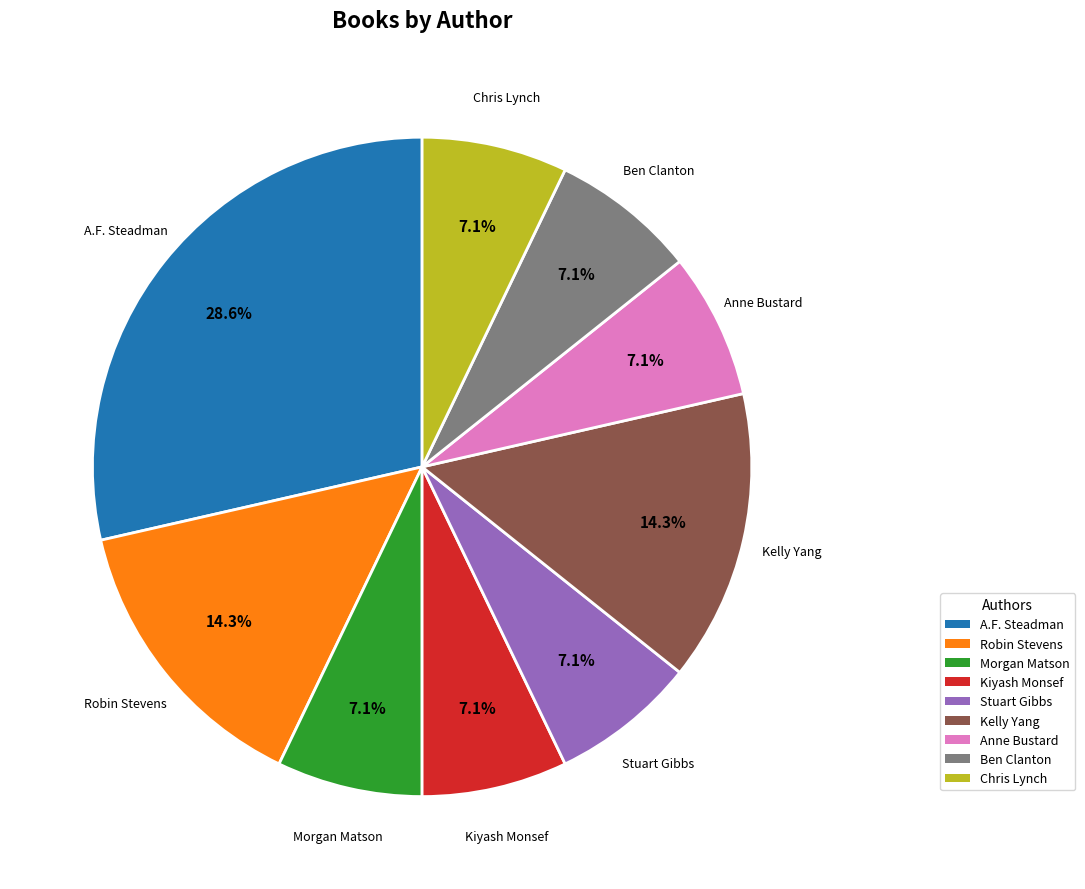

How many slices are in this pie chart?

9